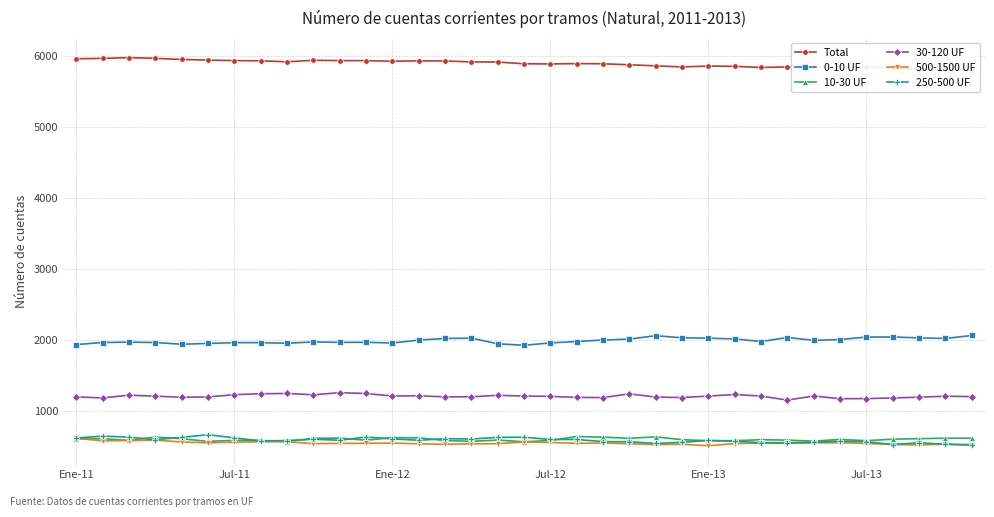

Which series has the largest total across all categories?

Total